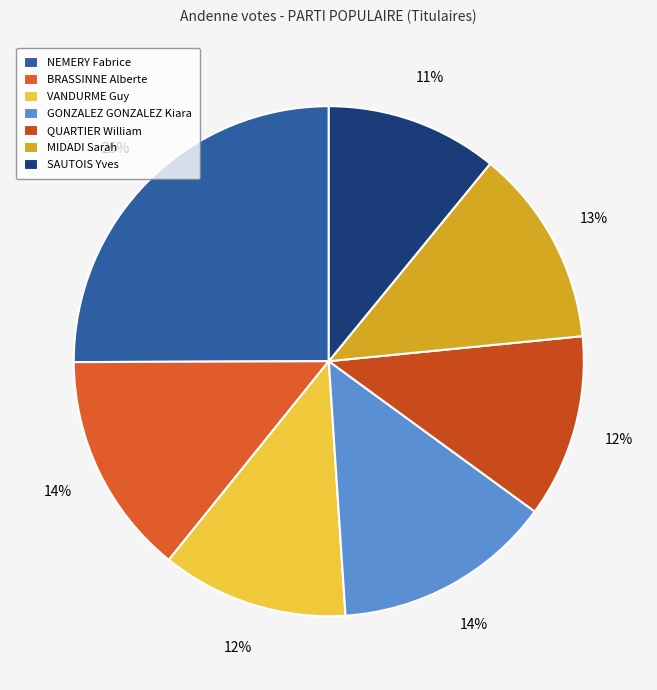

Combined, what portion of the pie is QUARTIER William and SAUTOIS Yves?

22.5%